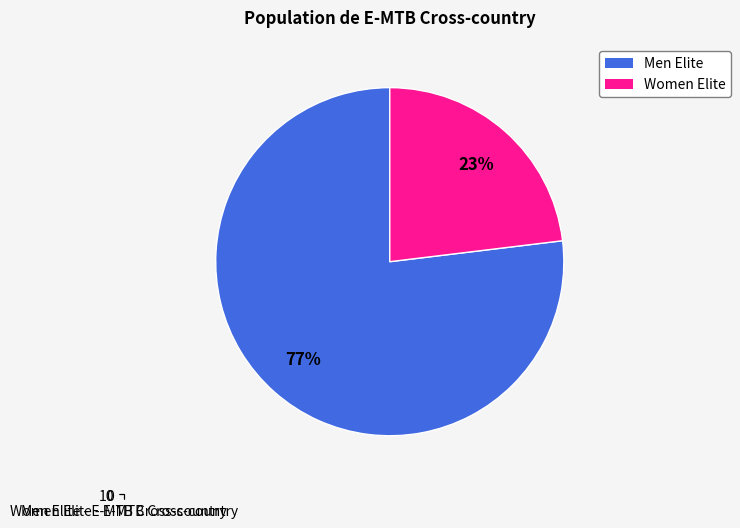

What is the ratio of the value at Men Elite - E-MTB Cross-country to the value at Women Elite - E-MTB Cross-country?

3.3